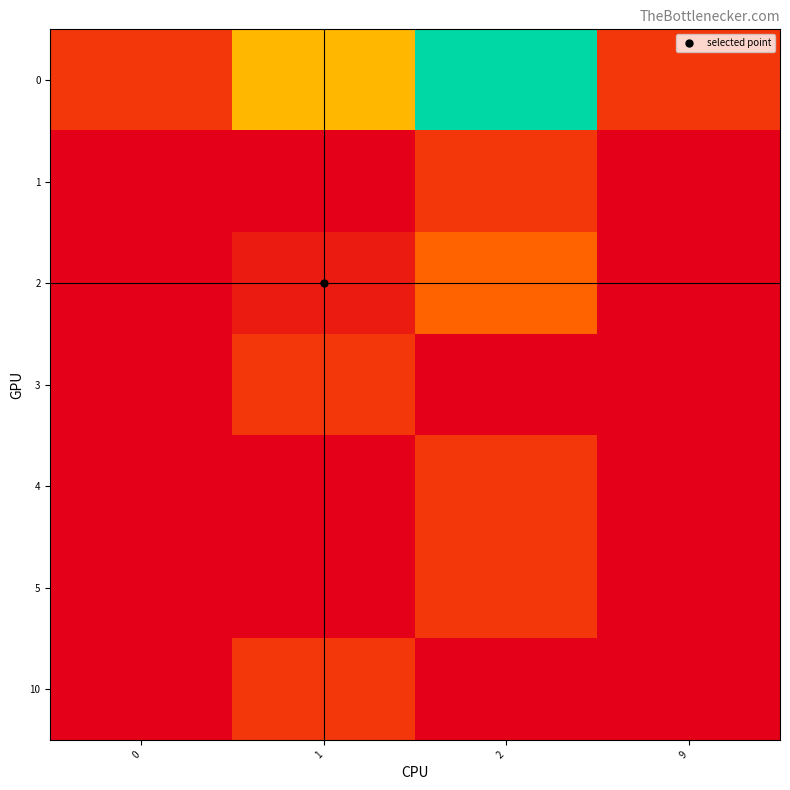

At which category is the sum across all series the highest?

2